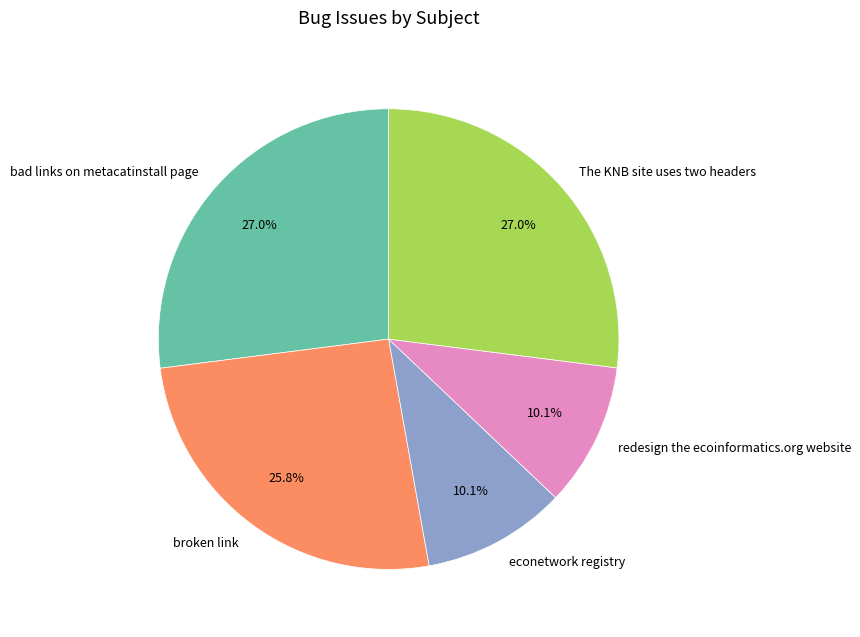

Does any single category account for the majority?

No